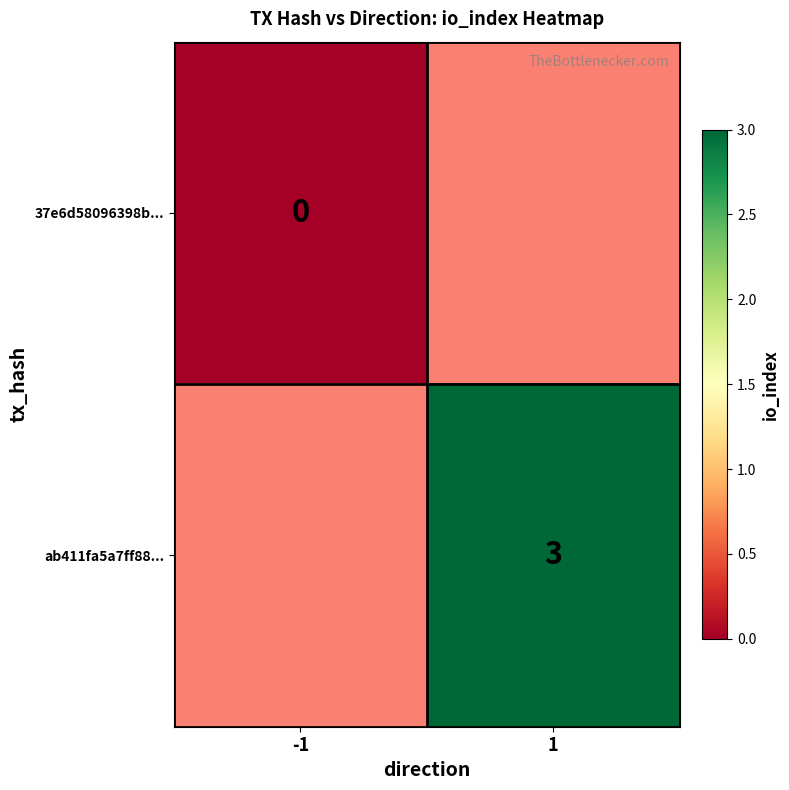

The ab411fa5a7ff88... series shows 2 at 1. True or false?

False